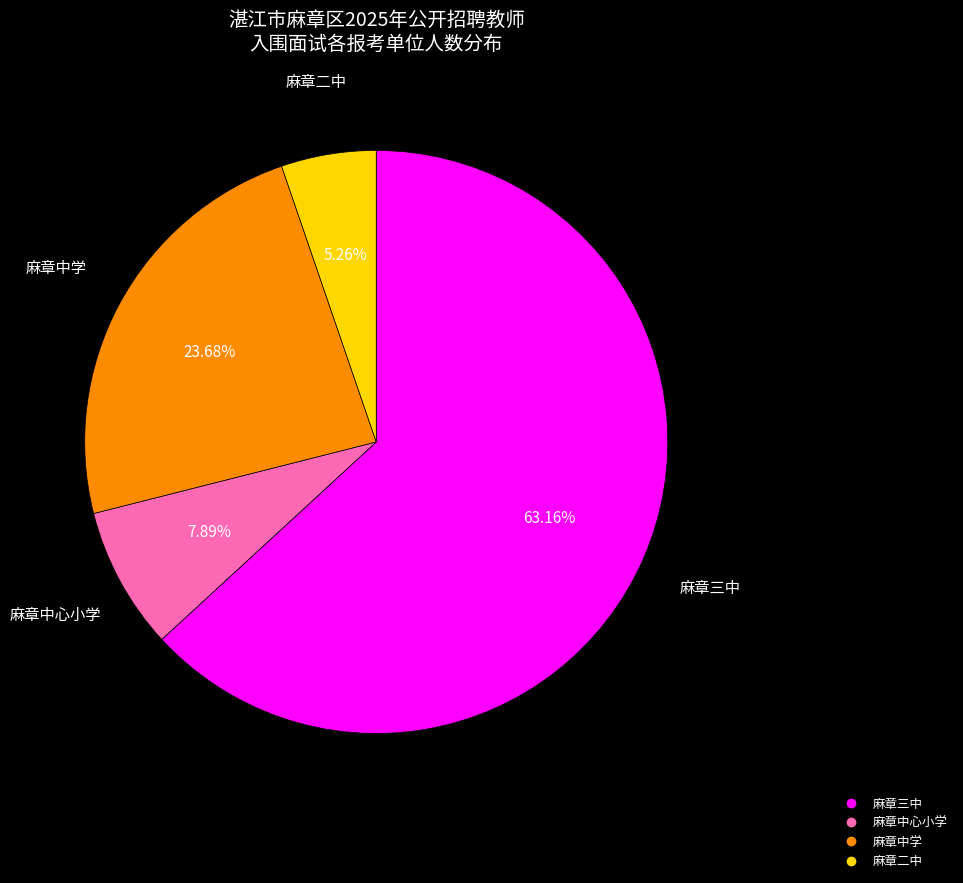

To the nearest percent, what is the difference between the largest and smallest slice percentages?

58%